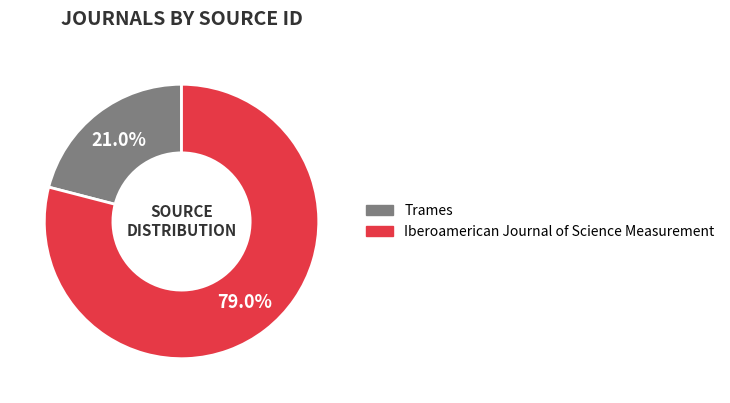

What percentage do Iberoamerican Journal of Science Measurement and Trames together represent?

100.0%